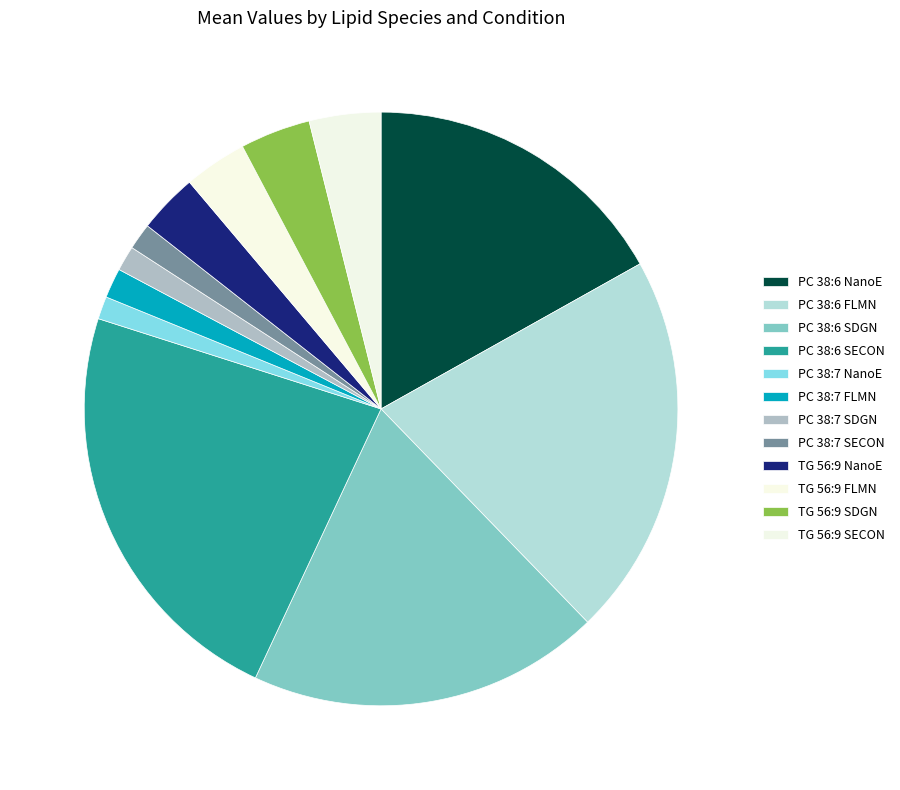

How many segments does this pie chart have?

12